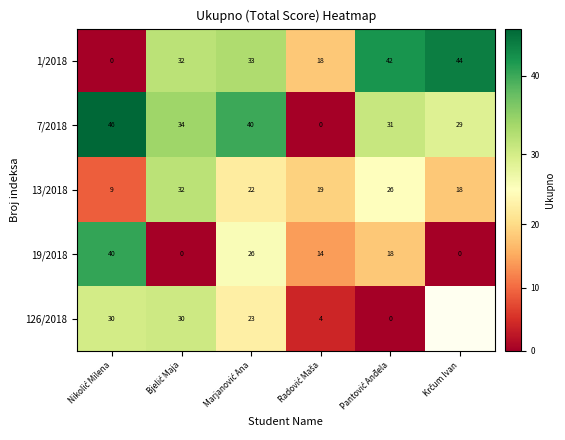

What is the difference between the maximum and minimum values in the 7/2018 series?

46